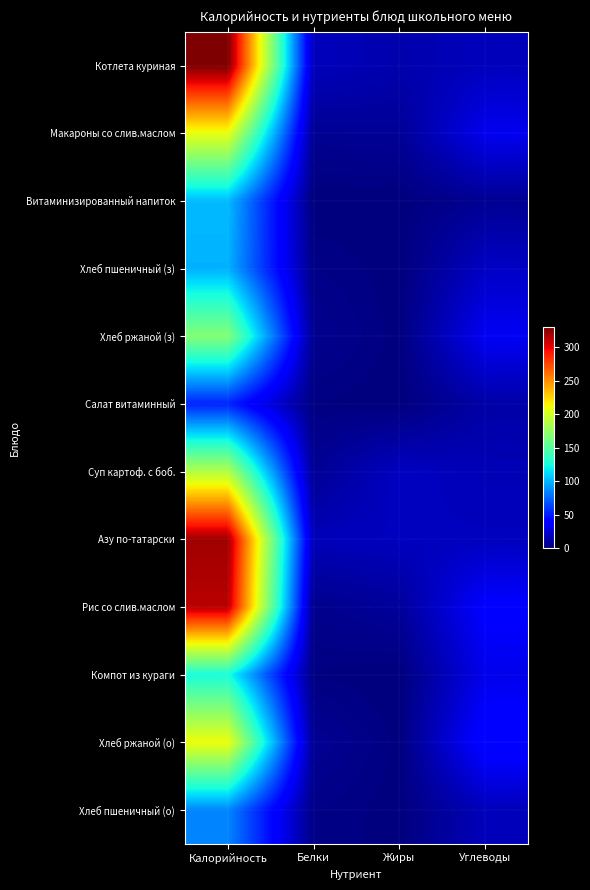

Between Углеводы and Калорийность, which is larger?

Калорийность